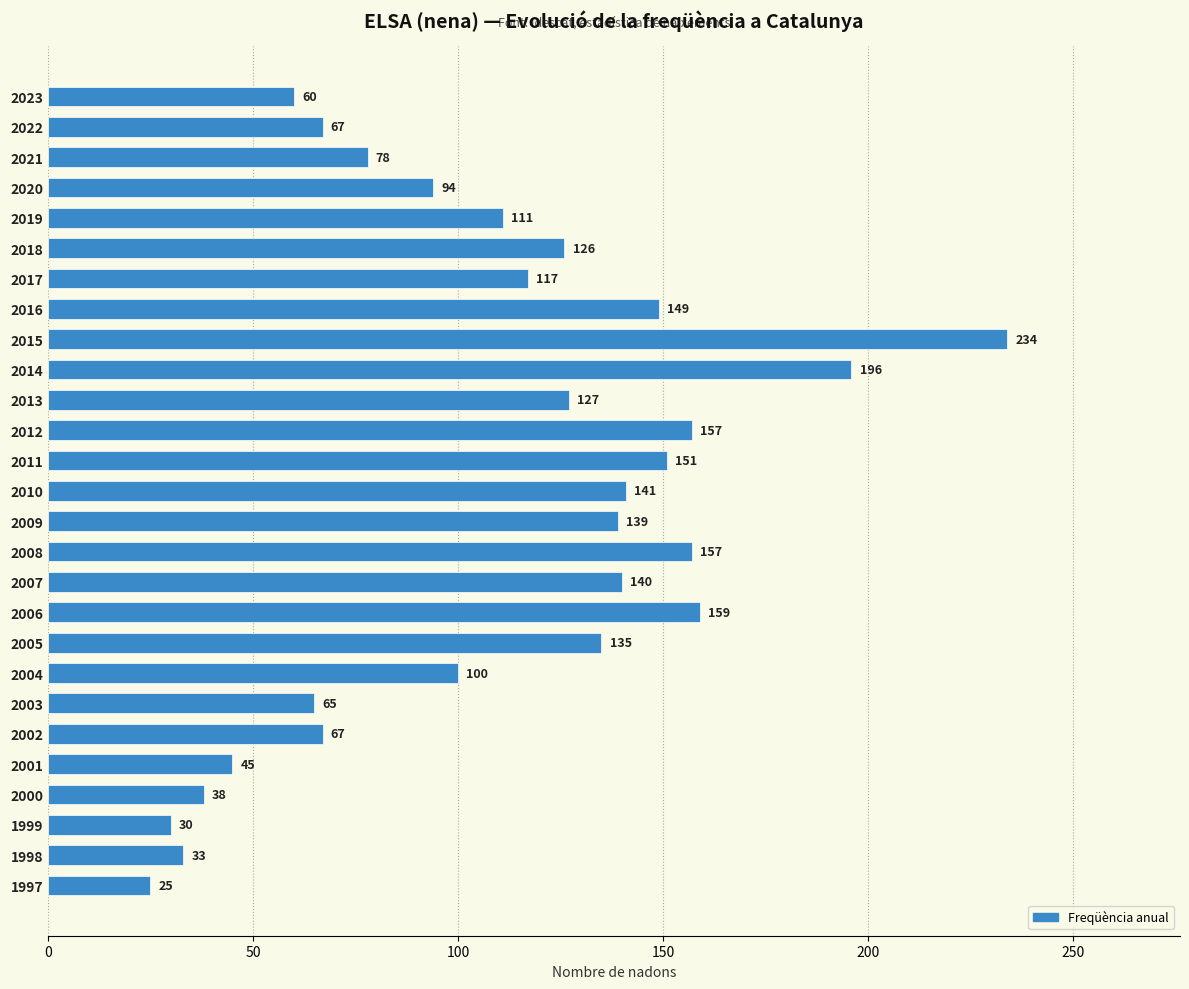

What is the difference between the maximum and minimum values?

209